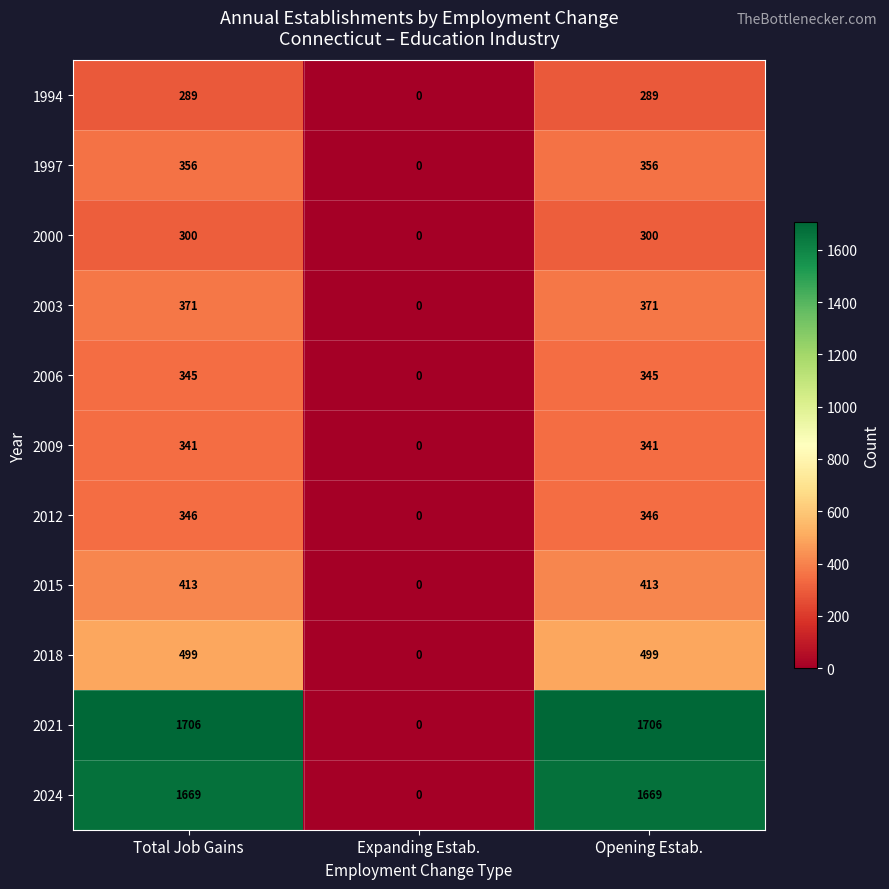

Between Expanding Estab. and Opening Estab., which series saw the biggest shift?

2021